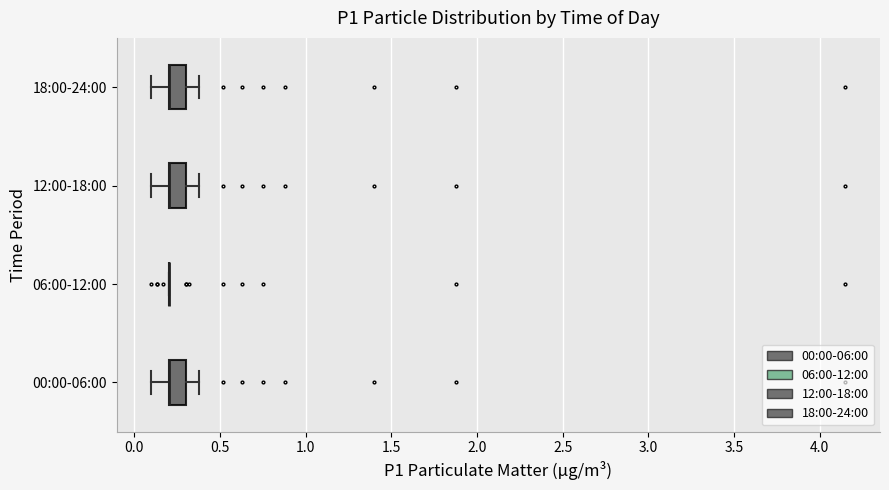

Reading bottom to top, read every box against the x-axis: the position of its median line, the range the box covers, and the ends of its whiskers. The values are not printed on the chart, so give them approximately, as read against the axis.

00:00-06:00: median 0.2 (drawn on the box's left edge), box 0.2 to 0.3, whiskers 0.1 to 0.4
06:00-12:00: box collapsed to a line at 0.2, whiskers 0.2 to 0.2
12:00-18:00: median 0.2 (drawn on the box's left edge), box 0.2 to 0.3, whiskers 0.1 to 0.4
18:00-24:00: median 0.2 (drawn on the box's left edge), box 0.2 to 0.3, whiskers 0.1 to 0.4